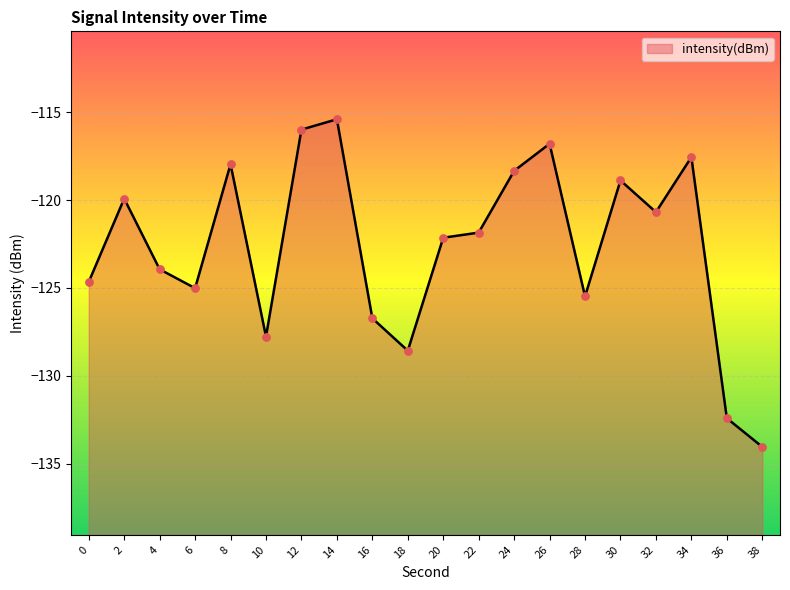

Between 20 and 32, which is larger?

32